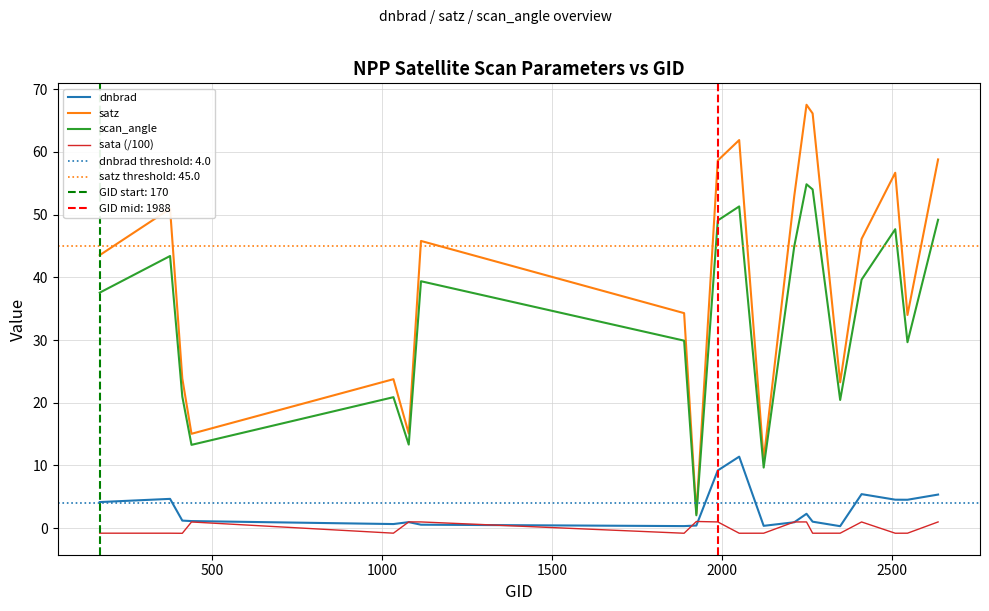

True or false: dnbrad and satz cross at least once.

False